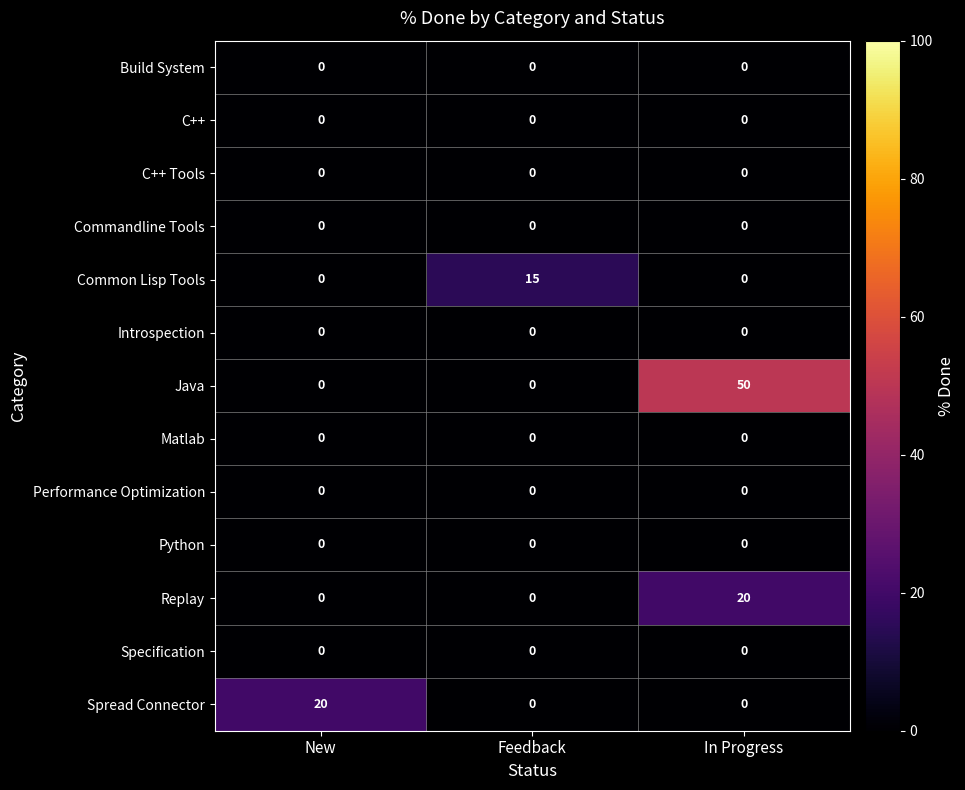

What is the average value of the Spread Connector series?

7